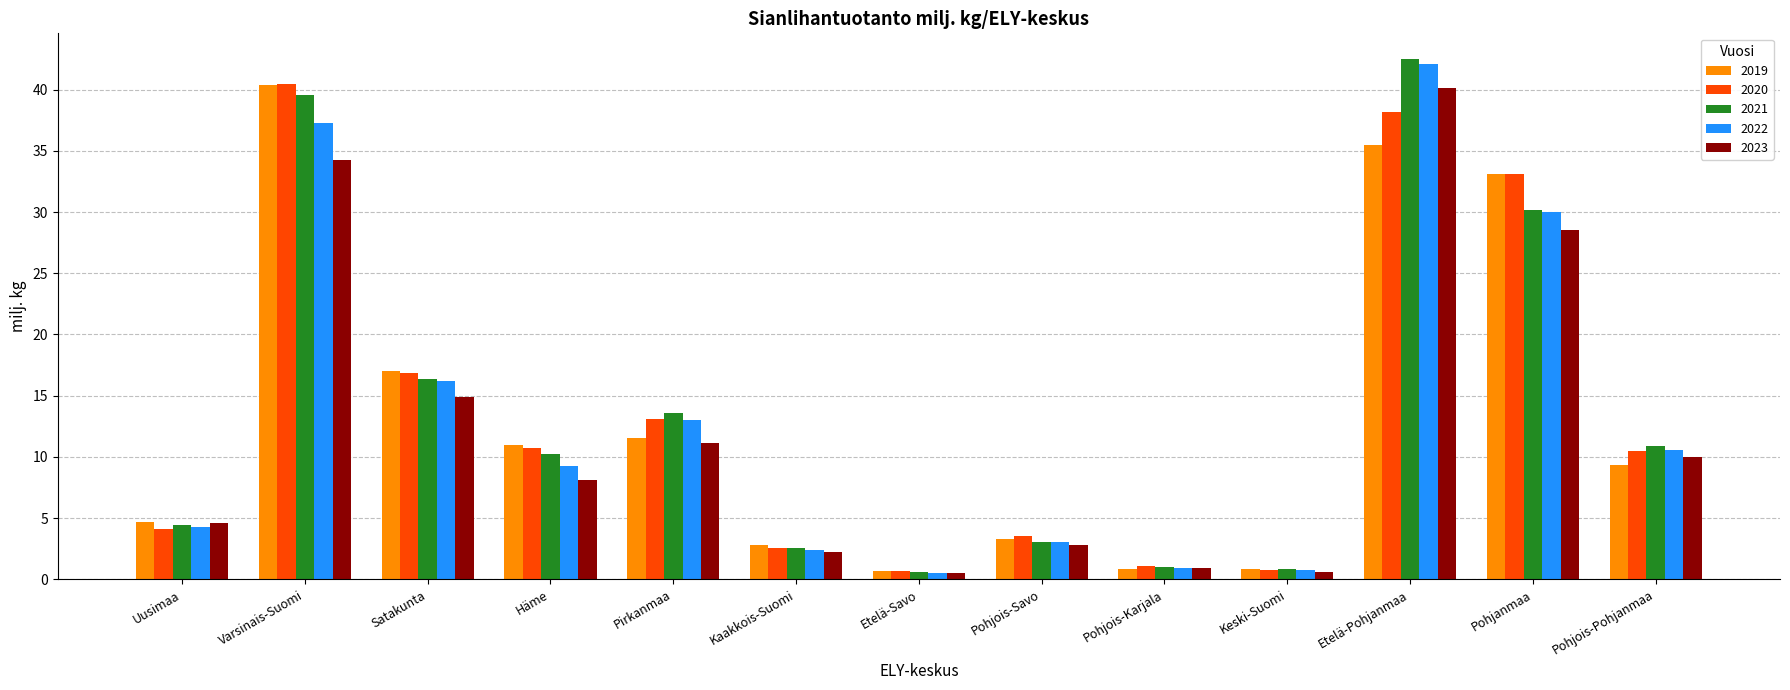

At which category is the sum across all series the highest?

Etelä-Pohjanmaa